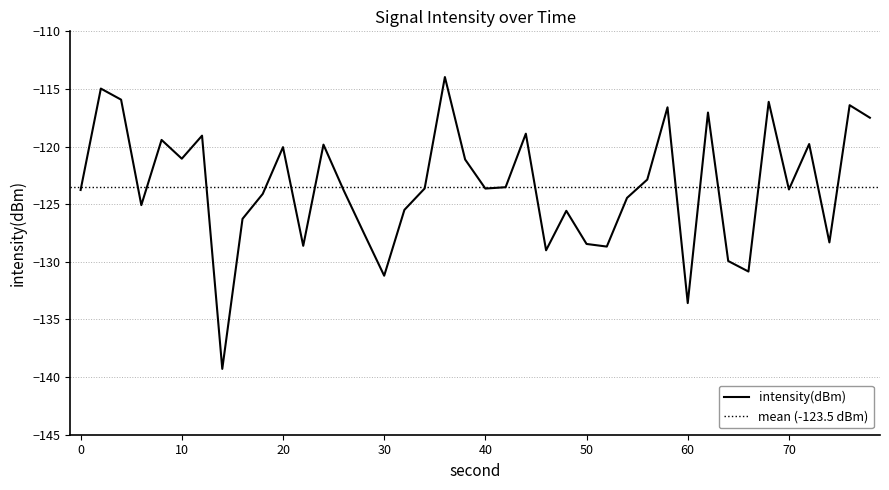

What is the greatest value displayed?

-114.0